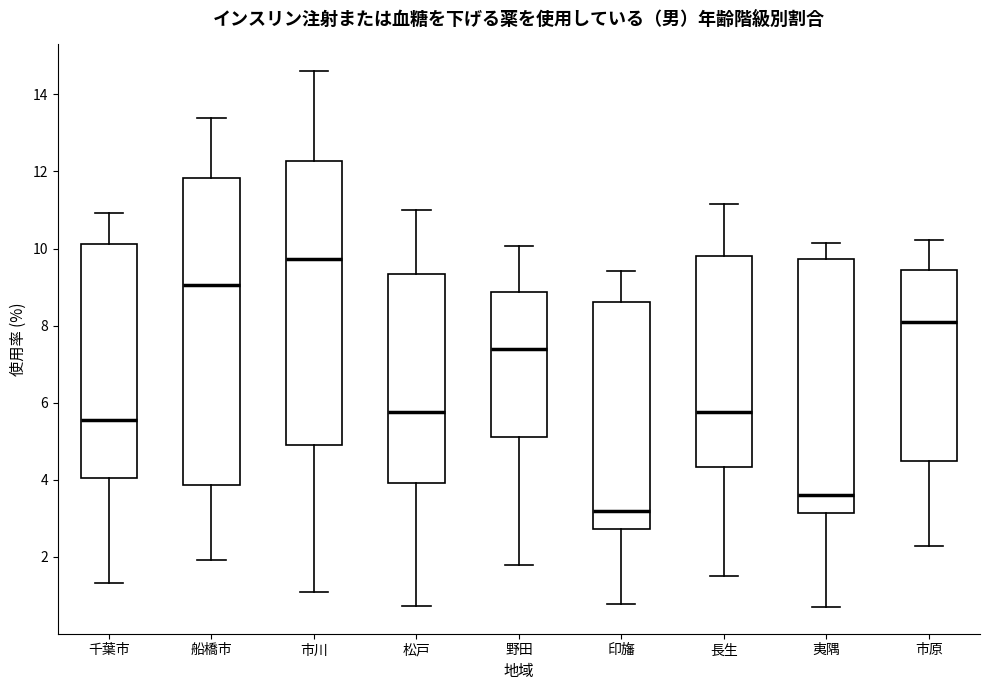

Where is the upper edge of the box for 野田 on the y-axis? The values are not printed on the chart, so give them approximately, as read against the axis.

8.8